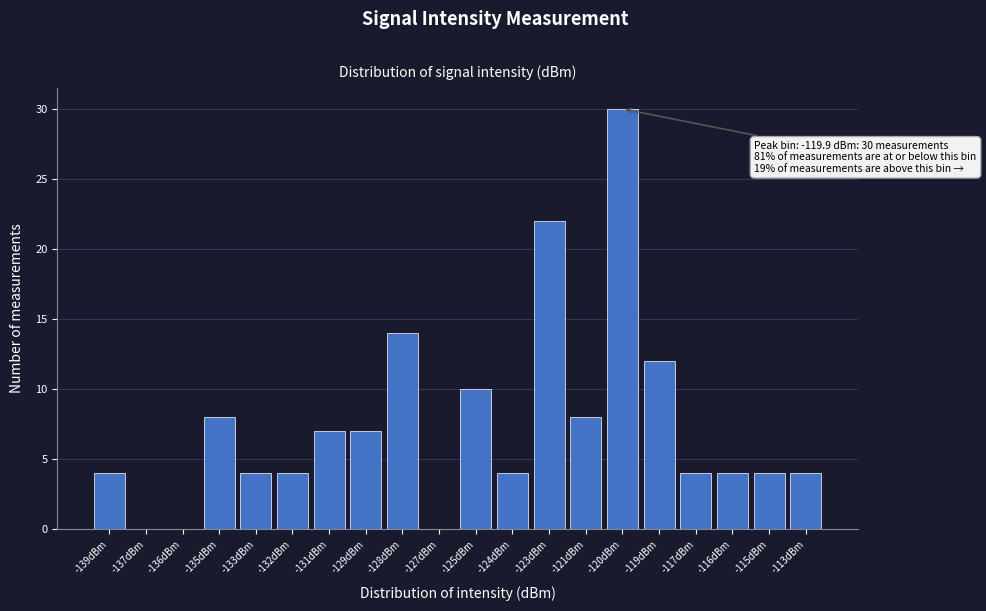

Reading left to right, what are all the values shown in this chart?

-139dBm=4	-137dBm=0	-136dBm=0	-135dBm=8	-133dBm=4	-132dBm=4	-131dBm=7	-129dBm=7	-128dBm=14	-127dBm=0	-125dBm=10	-124dBm=4	-123dBm=22	-121dBm=8	-120dBm=30	-119dBm=12	-117dBm=4	-116dBm=4	-115dBm=4	-113dBm=4